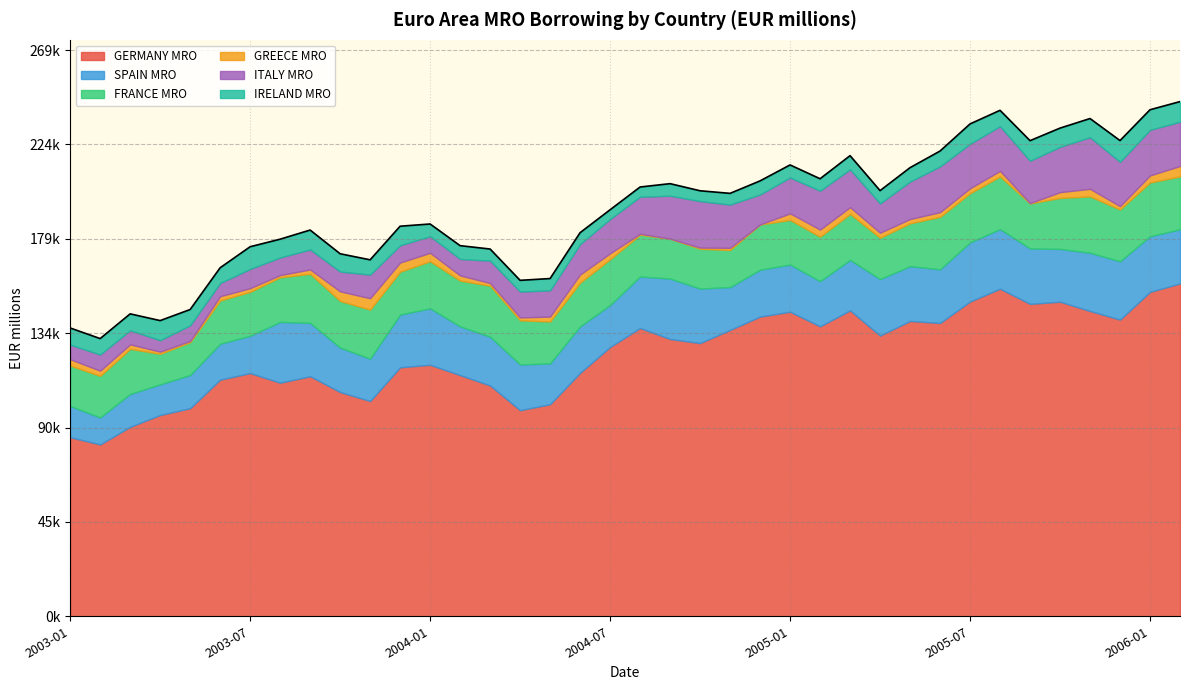

The IRELAND MRO series shows 12615.6 at 2003-10. True or false?

False